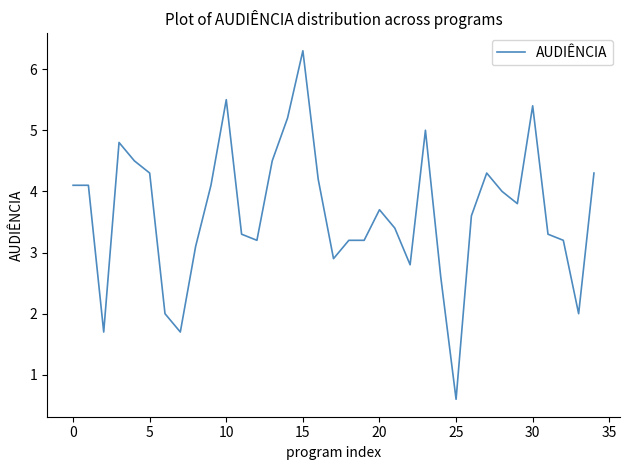

Count the number of values greater than 3.

27